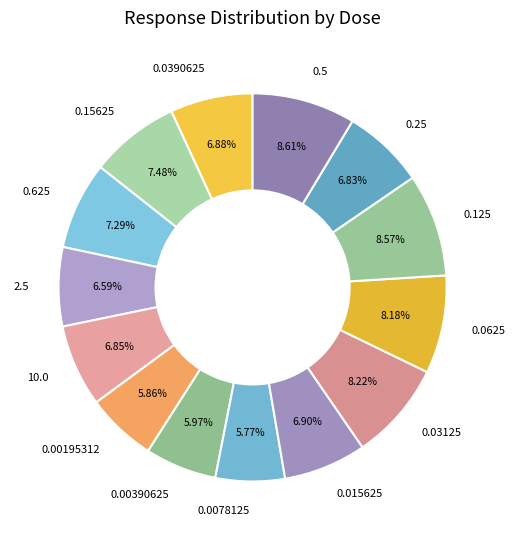

The 0.125 slice represents 9% of the pie. True or false?

True